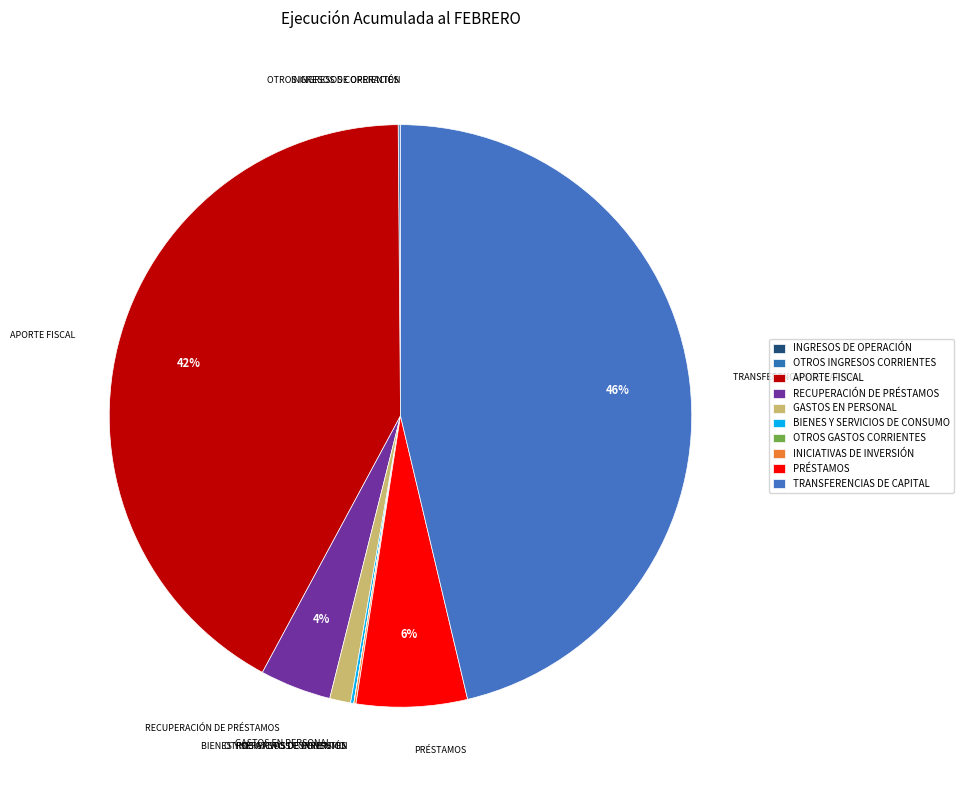

Is there any slice that represents more than half of the pie?

No